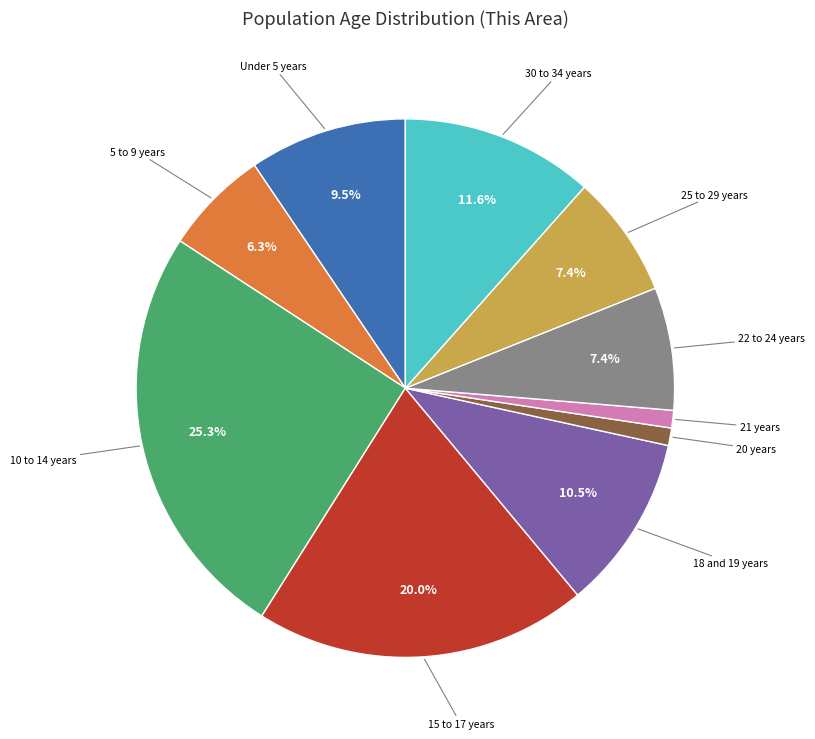

Does any single category account for the majority?

No